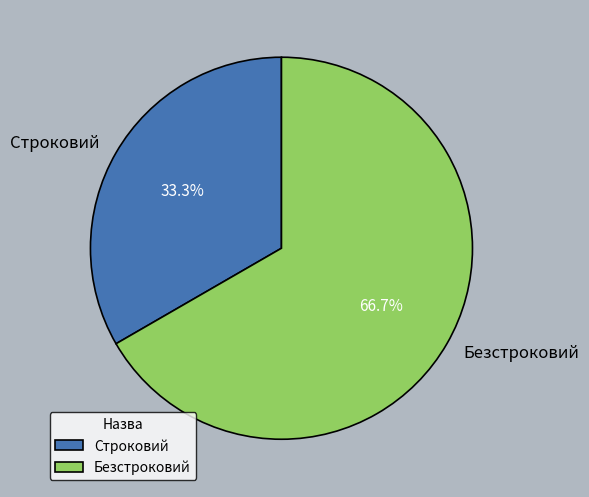

Rank the categories by value from highest to lowest.

Безстроковий, Строковий